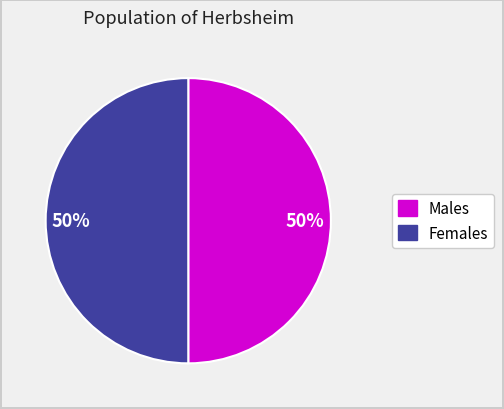

To the nearest percent, what is the average slice percentage?

50%